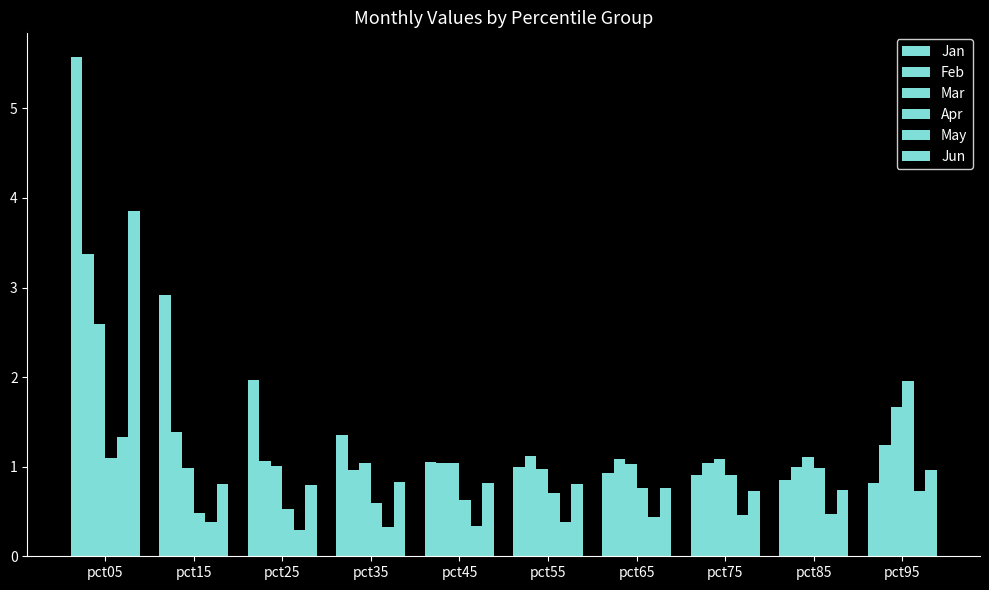

What is the value of the Mar bar at the 2nd from the left?

1.0